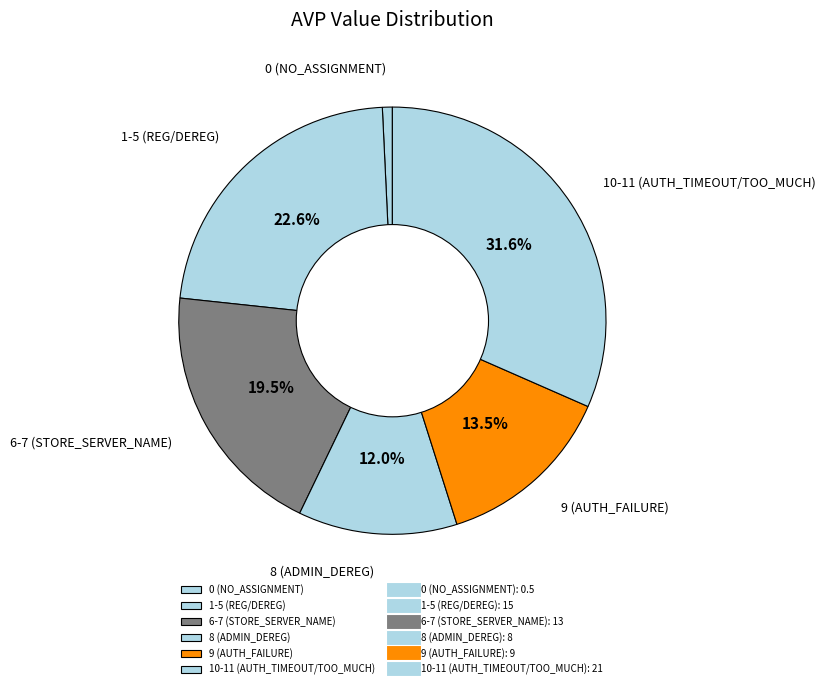

Rank the categories by value from highest to lowest.

10-11 (AUTH_TIMEOUT/TOO_MUCH), 1-5 (REG/DEREG), 6-7 (STORE_SERVER_NAME), 9 (AUTH_FAILURE), 8 (ADMIN_DEREG), 0 (NO_ASSIGNMENT)